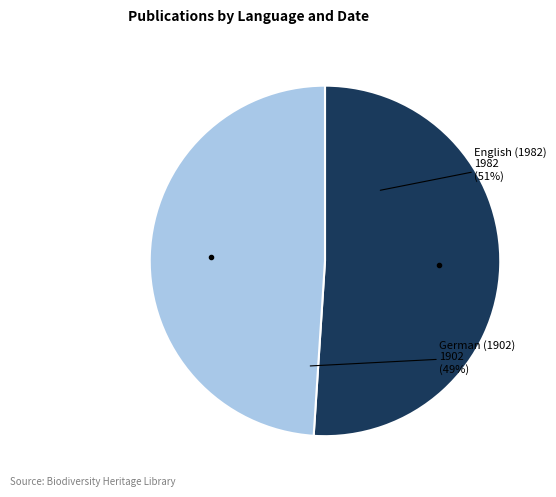

To the nearest percent, what is the difference between the largest and smallest slice percentages?

2%